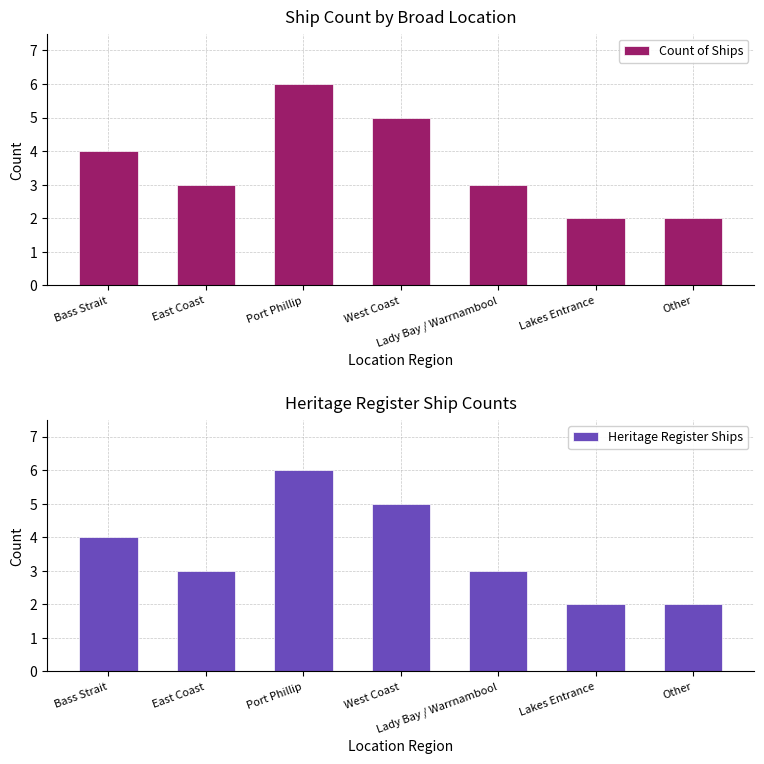

Does the chart contain any negative values?

No